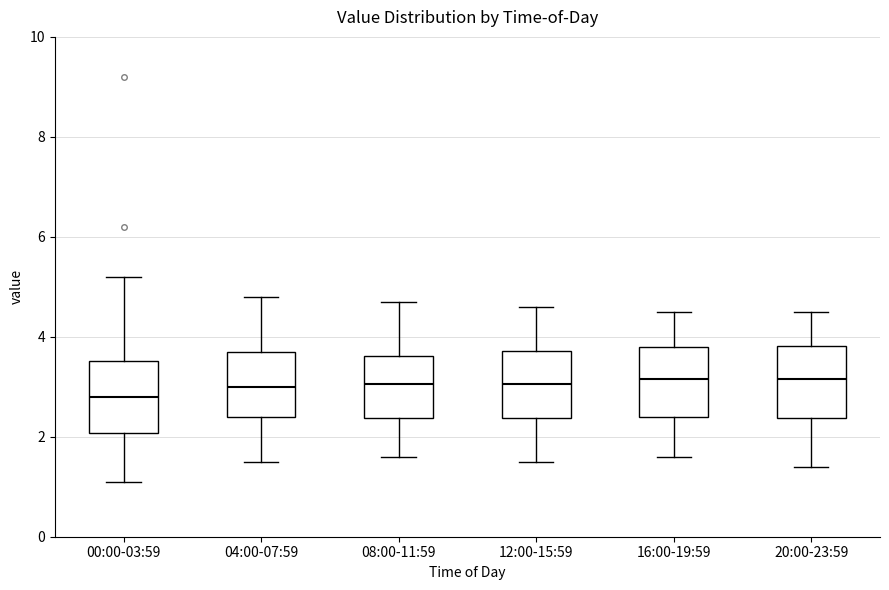

Reading left to right, read every box against the y-axis: the position of its median line, the range the box covers, and the ends of its whiskers. The values are not printed on the chart, so give them approximately, as read against the axis.

00:00-03:59: median 2.8, box 2.0 to 3.6, whiskers 1.2 to 5.2
04:00-07:59: median 3.0, box 2.4 to 3.8, whiskers 1.6 to 4.8
08:00-11:59: median 3.0, box 2.4 to 3.6, whiskers 1.6 to 4.8
12:00-15:59: median 3.0, box 2.4 to 3.8, whiskers 1.6 to 4.6
16:00-19:59: median 3.2, box 2.4 to 3.8, whiskers 1.6 to 4.6
20:00-23:59: median 3.2, box 2.4 to 3.8, whiskers 1.4 to 4.6